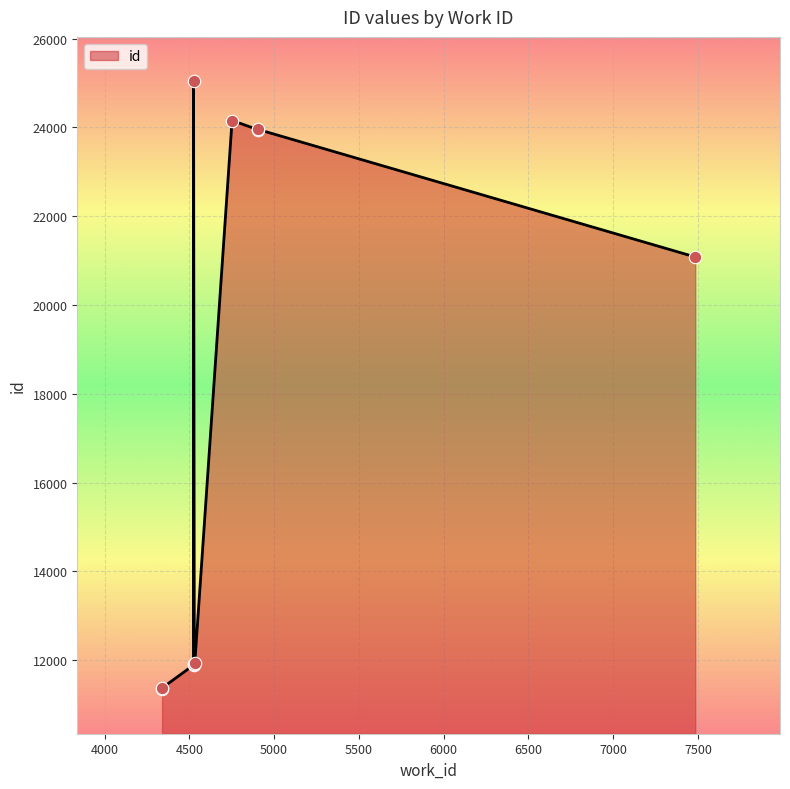

Approximately how many times larger is the value at 4532 compared to 4525?

0.5